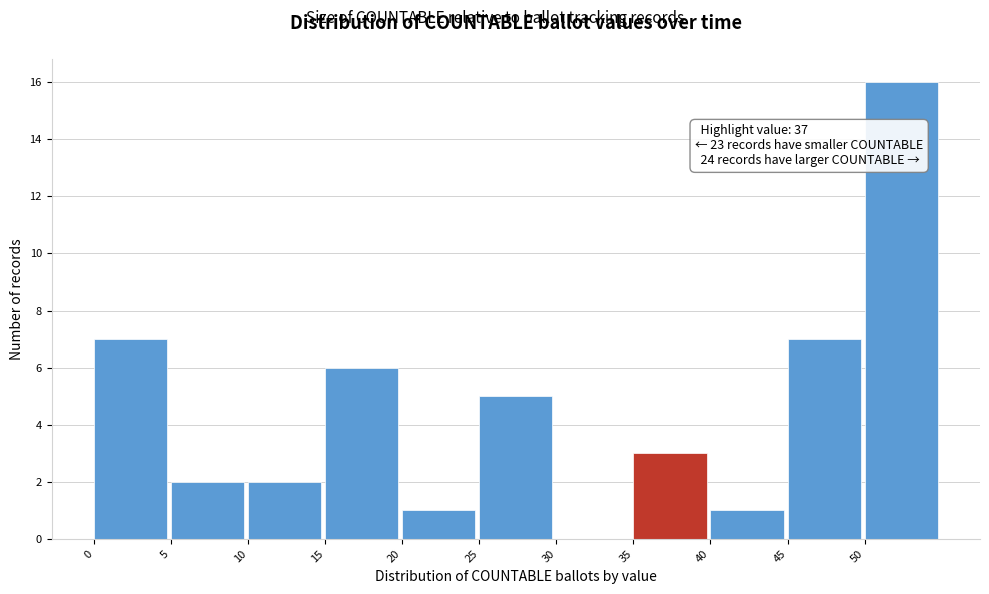

Over which range of the x-axis is the bar tallest?

50 to 55